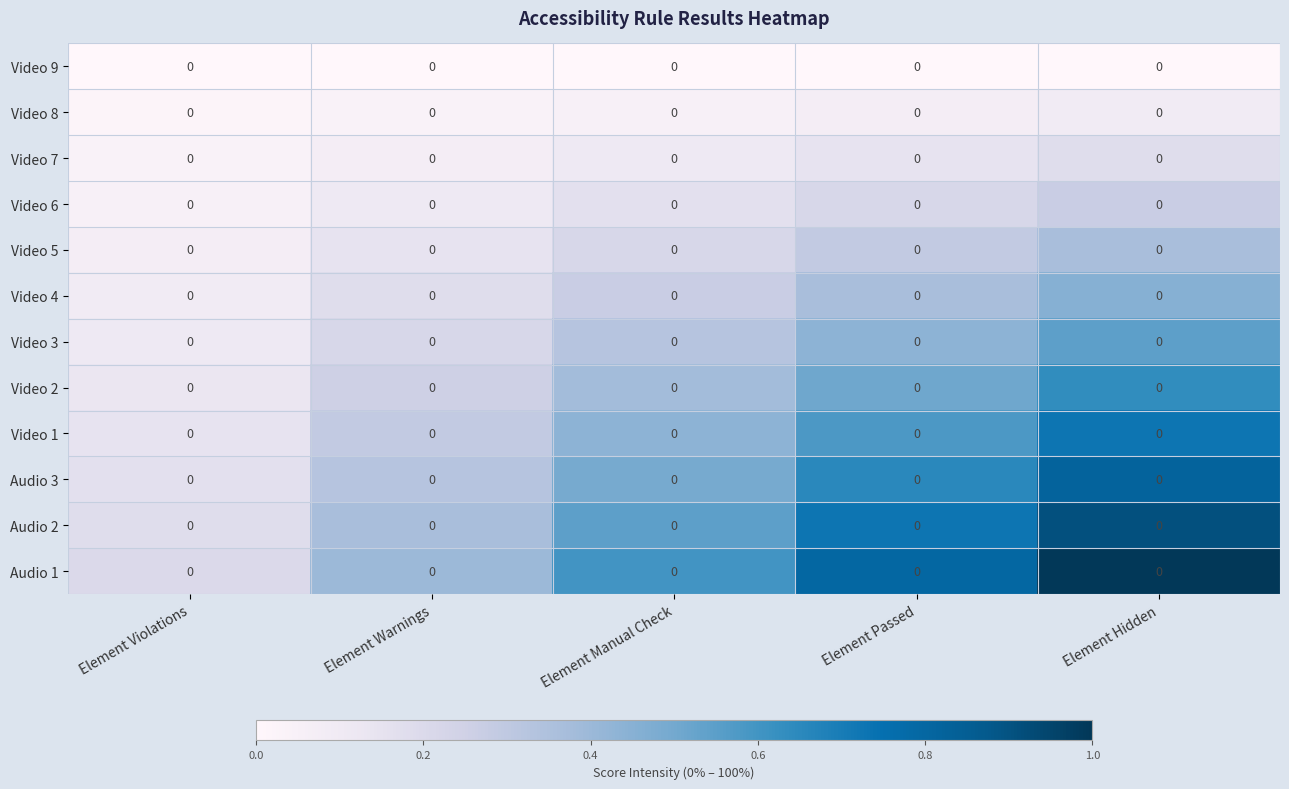

At Element Passed, list the series in order from smallest to largest.

Video 9, Video 8, Video 7, Video 6, Video 5, Video 4, Video 3, Video 2, Video 1, Audio 3, Audio 2, Audio 1